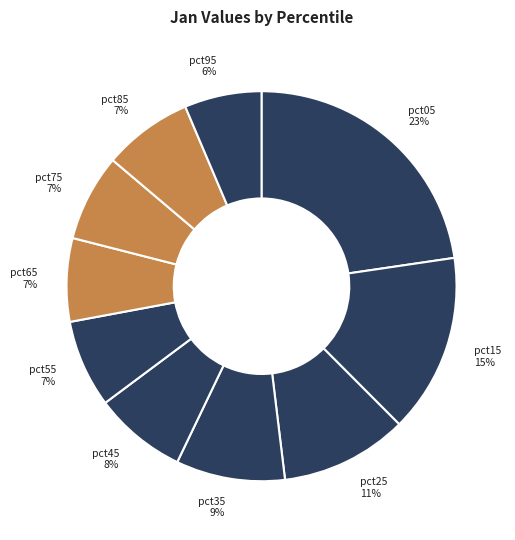

How many slices are in this pie chart?

10